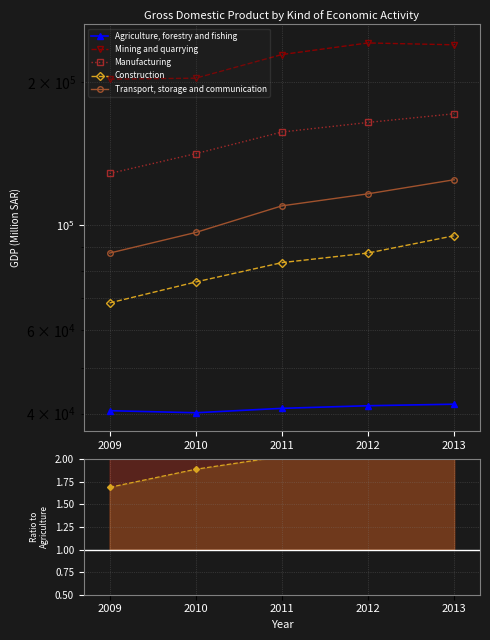

At which label does Agriculture, forestry and fishing first exceed 41026?

2012